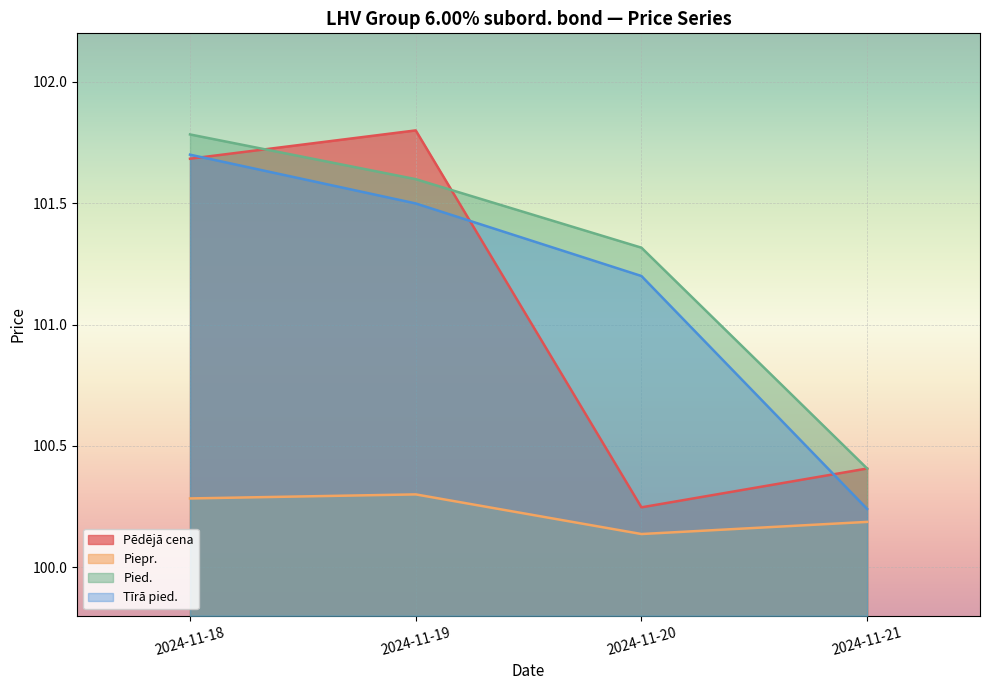

Where is the first local minimum for Piepr.?

2024-11-20